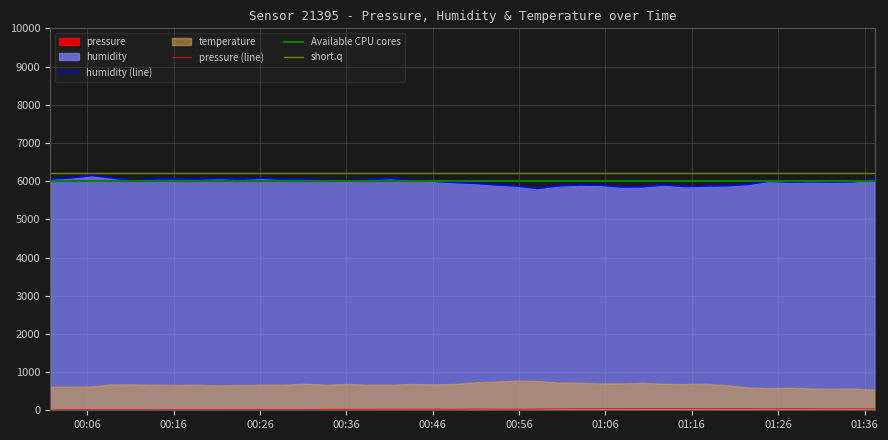

What is the minimum value for humidity (line)?

5807.2